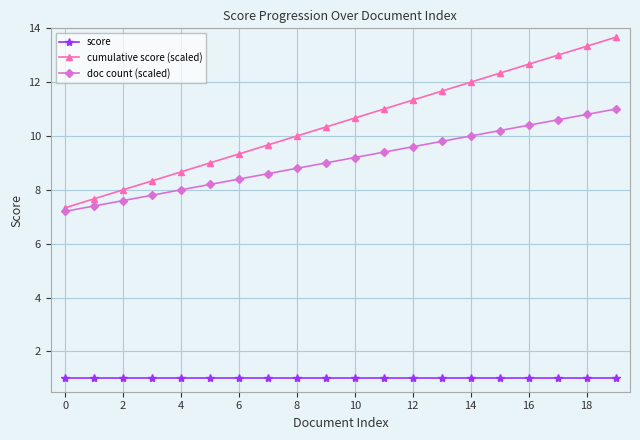

True or false: doc count (scaled) and cumulative score (scaled) cross at least once.

False